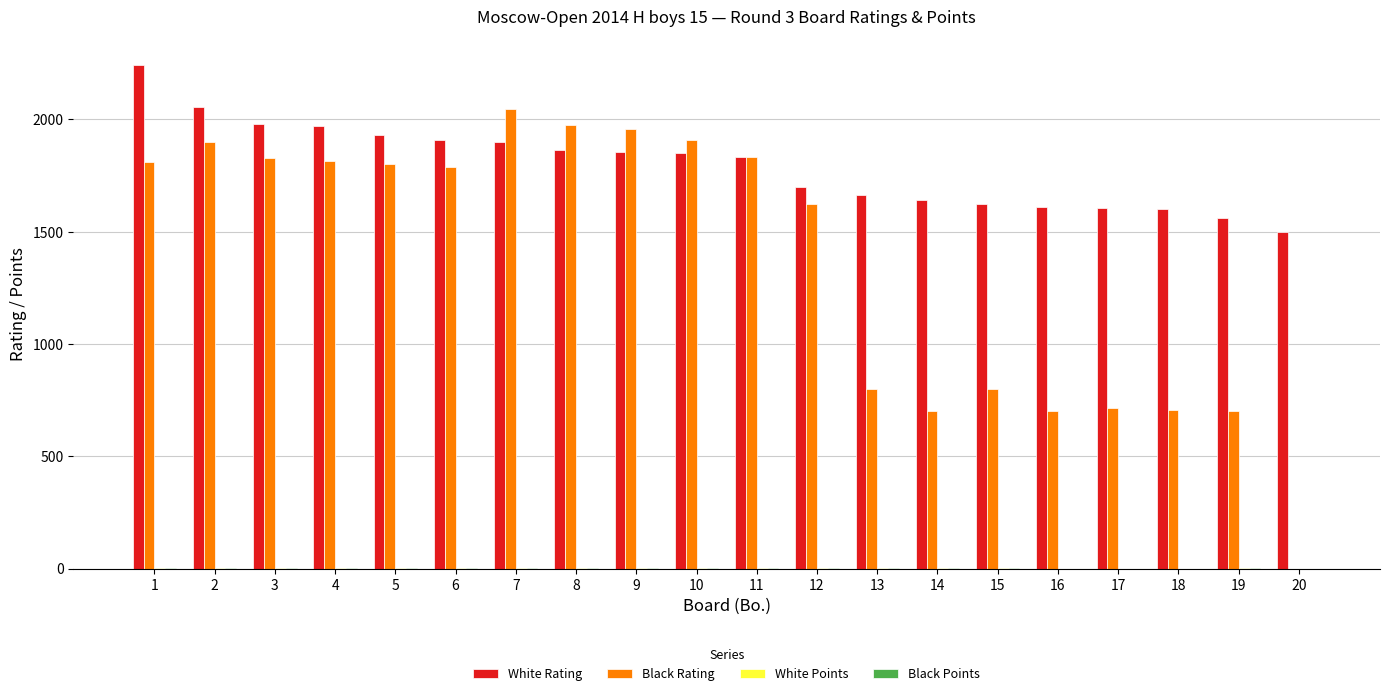

Which series has the largest total across all categories?

White Rating